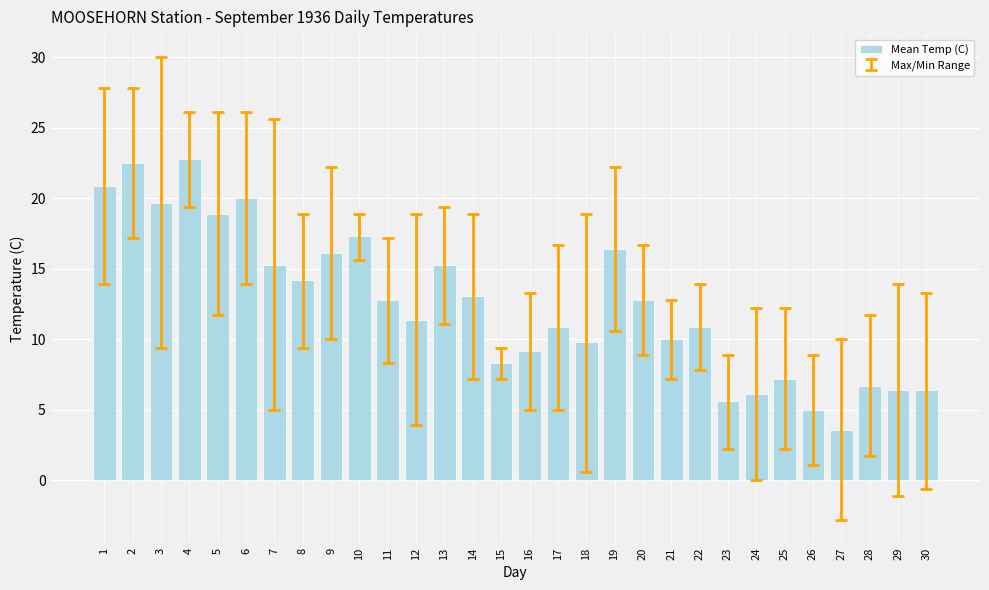

What is the greatest value displayed?

22.8